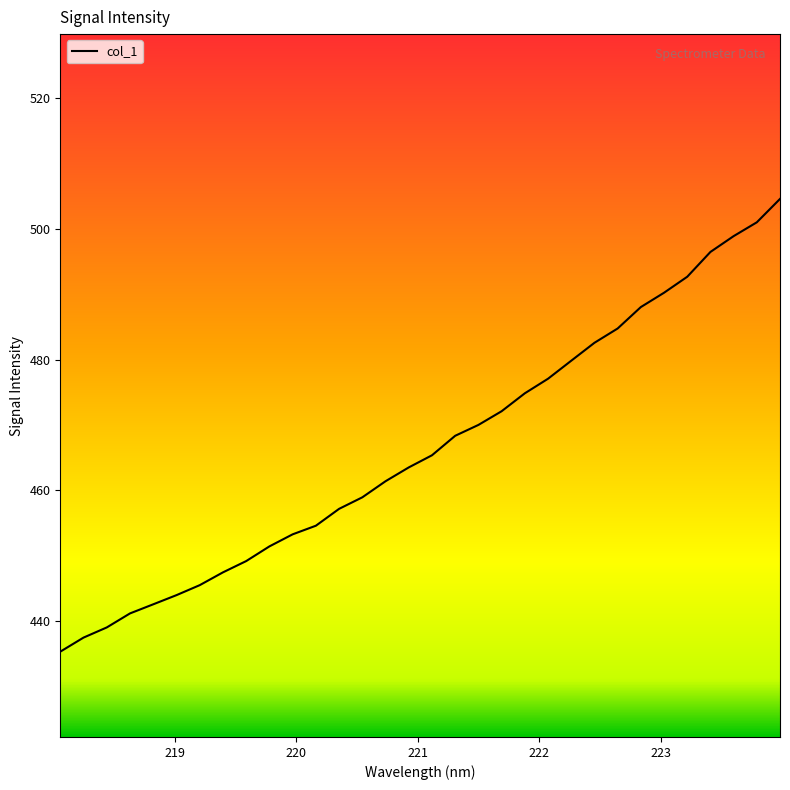

What is the greatest value displayed?

504.6